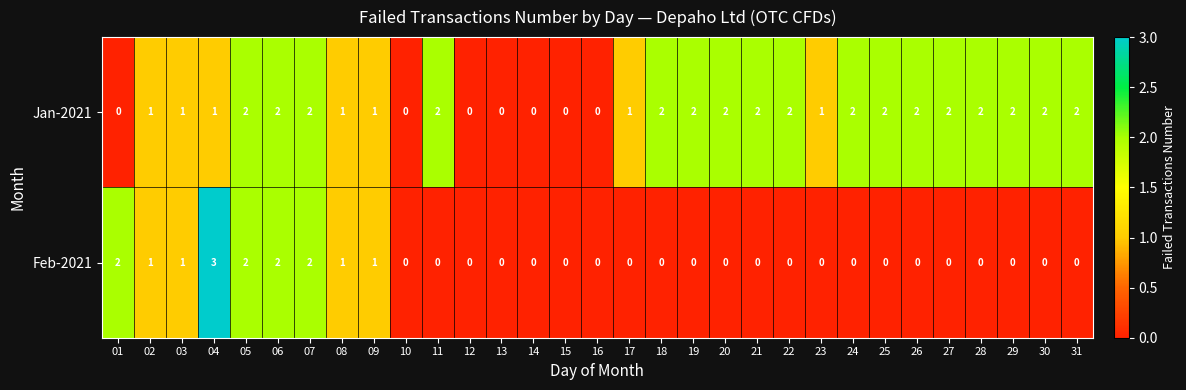

List the series in order of their overall mean, highest first.

Jan-2021, Feb-2021